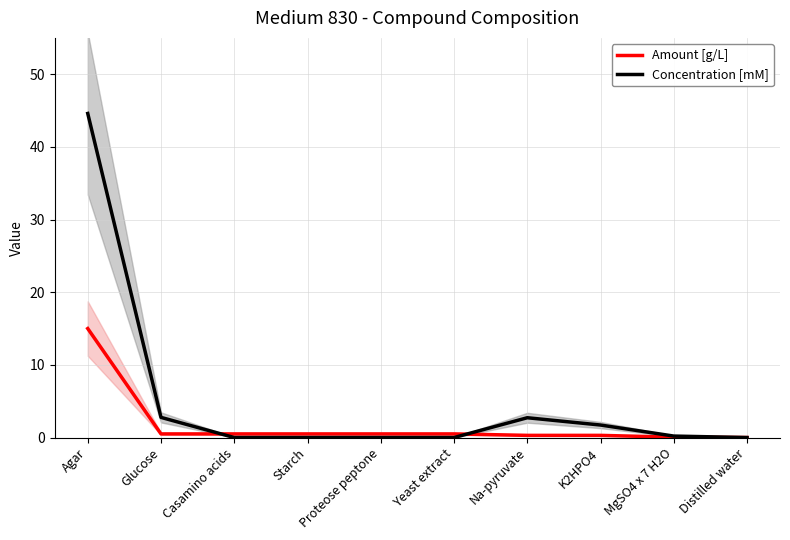

The value of Concentration [mM] at Agar is 29.2. True or false?

False